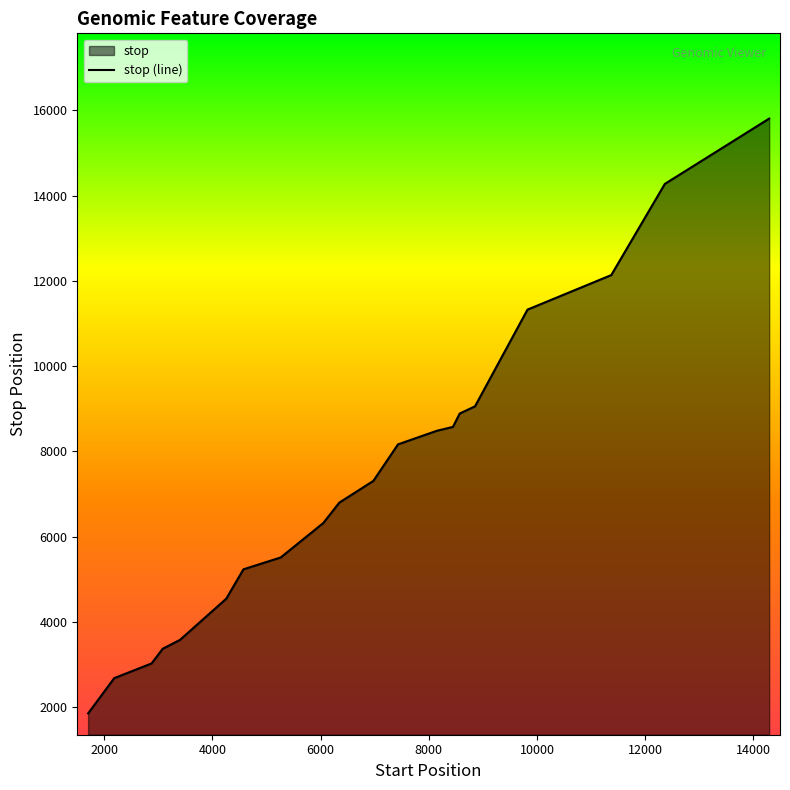

What is the difference between the maximum and minimum values?

13958